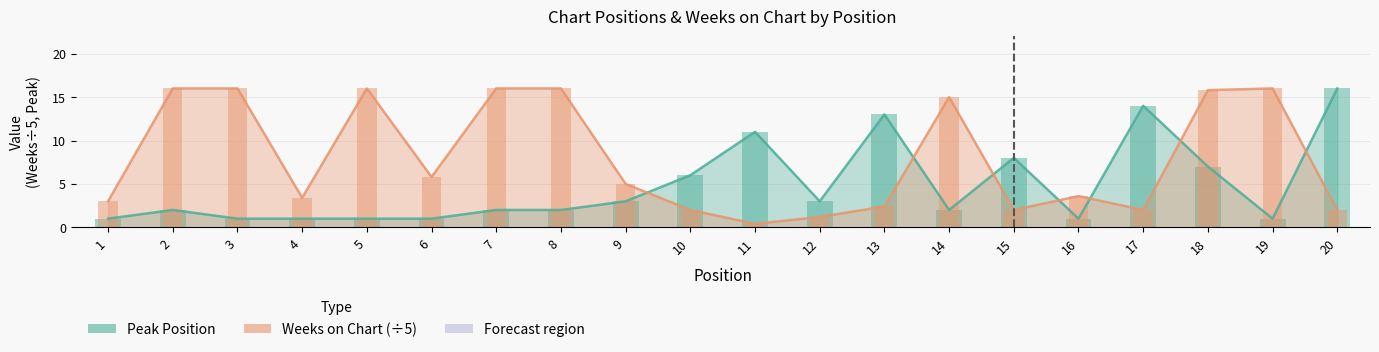

Rank the series at 3 from highest to lowest value.

Weeks on Chart, Peak Position